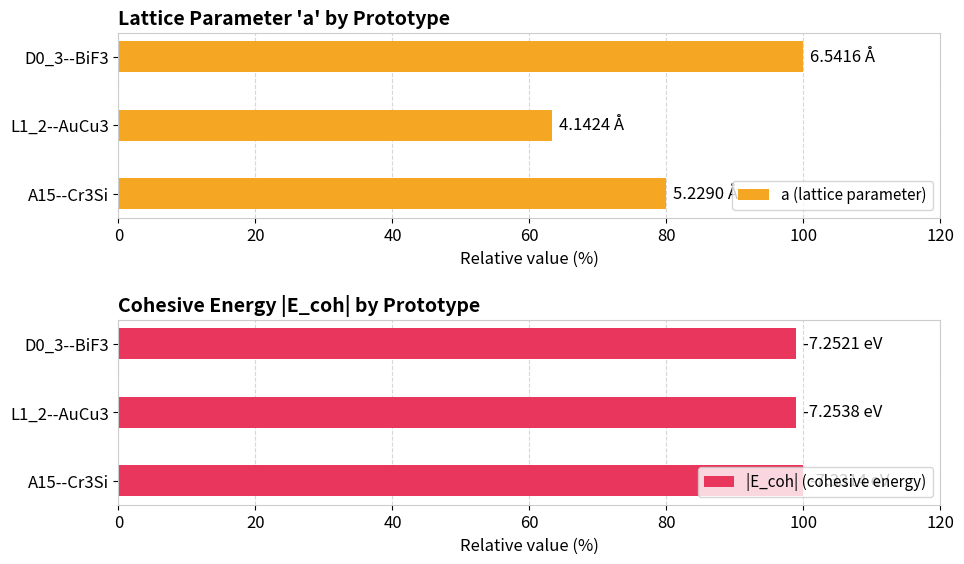

List the labels in order of a (lattice parameter) value, smallest first.

L1_2--AuCu3, A15--Cr3Si, D0_3--BiF3